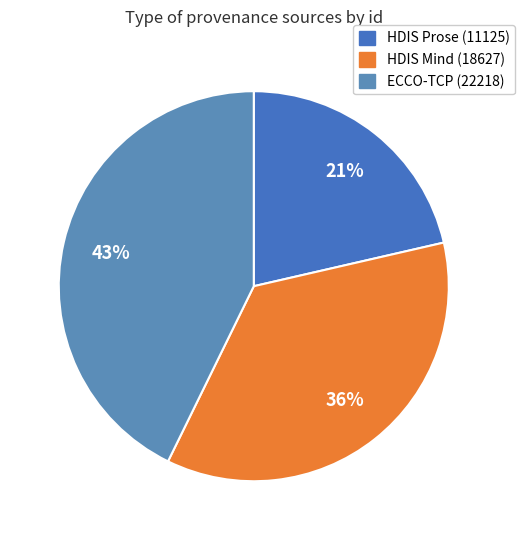

To the nearest percent, what is the average slice percentage?

33%